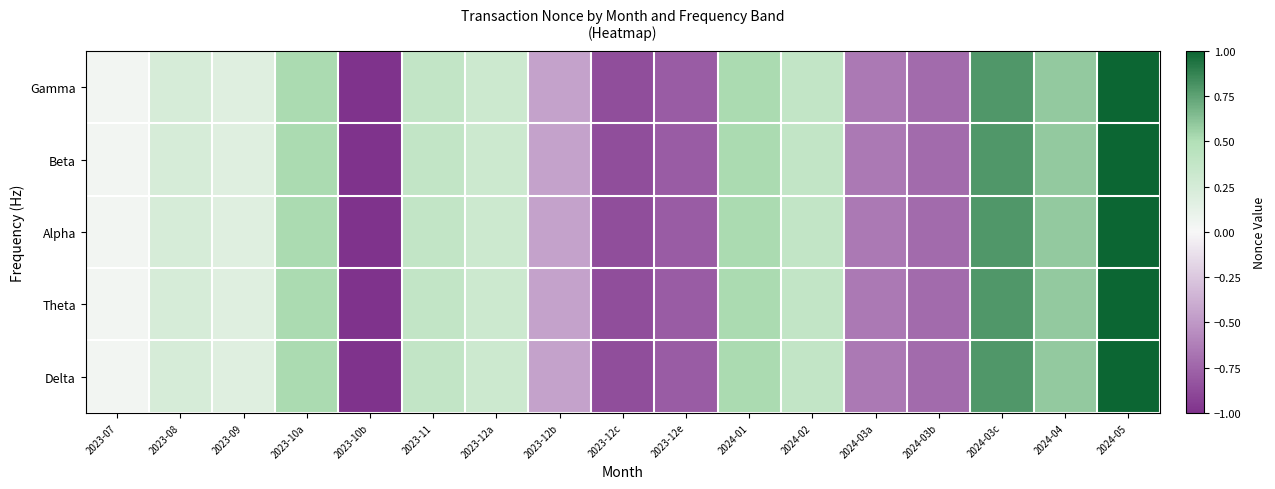

What is the smallest value displayed?

-1.0